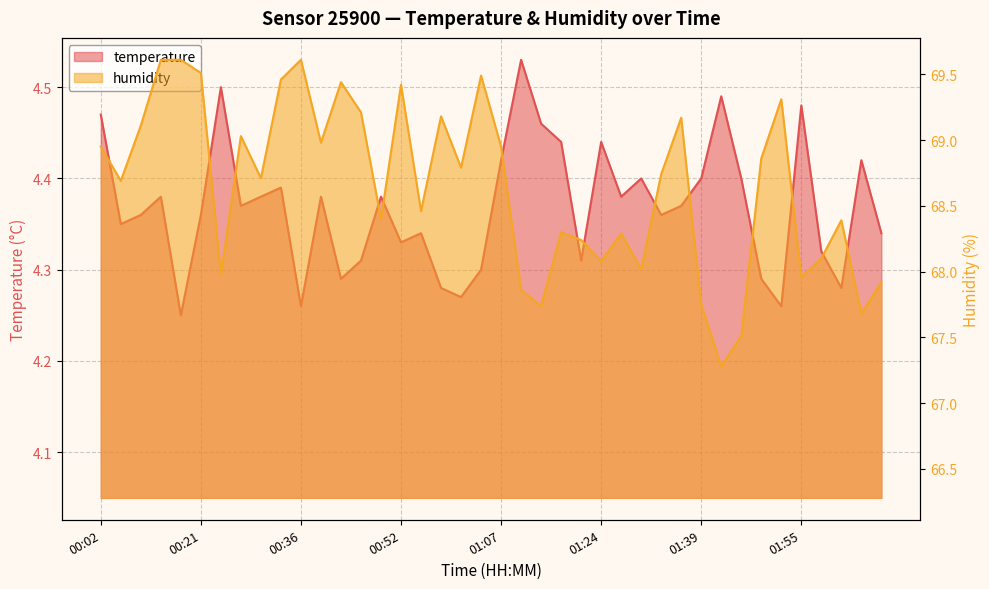

At which label is temperature closest to 4?

00:18